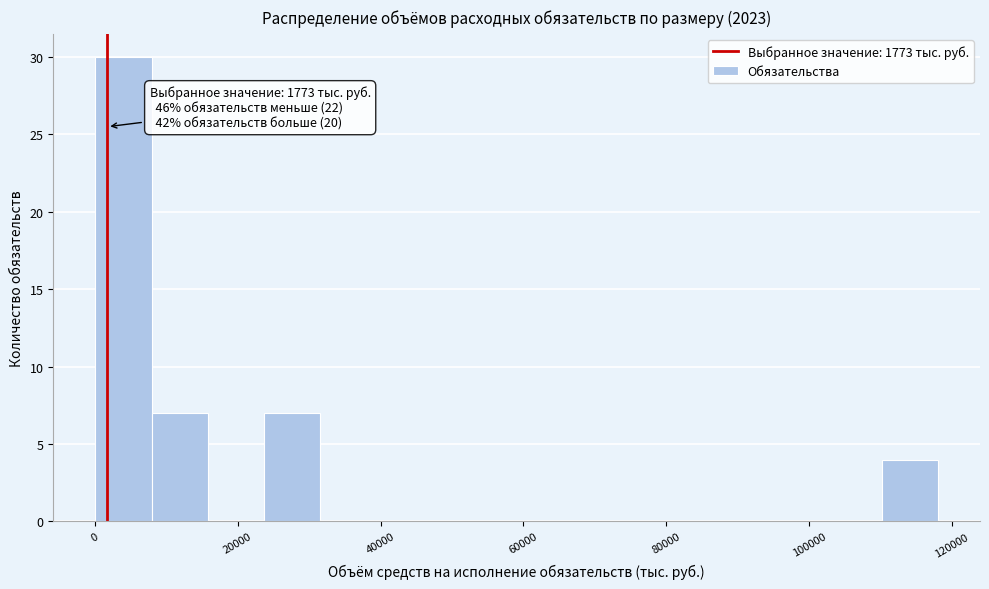

Around what value on the x-axis is the tallest bar? Give the approximate position of its centre, as read against the axis.

4000